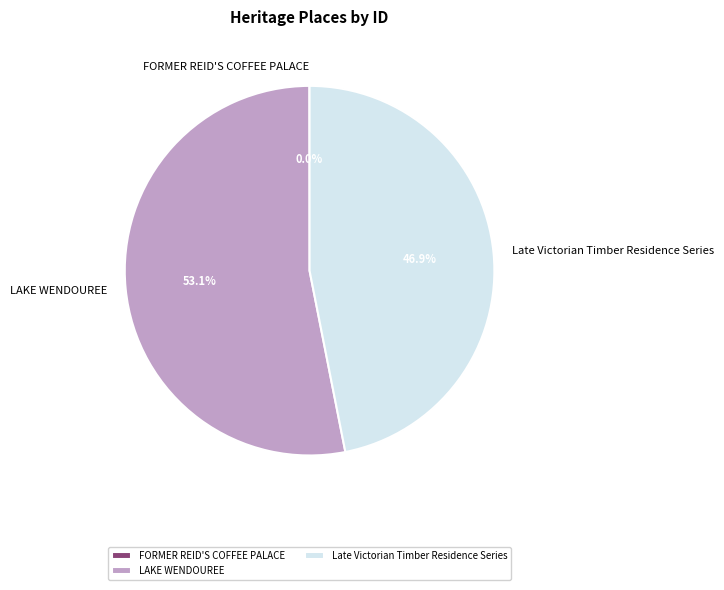

To the nearest percent, what is the difference between the largest and smallest slice percentages?

53%